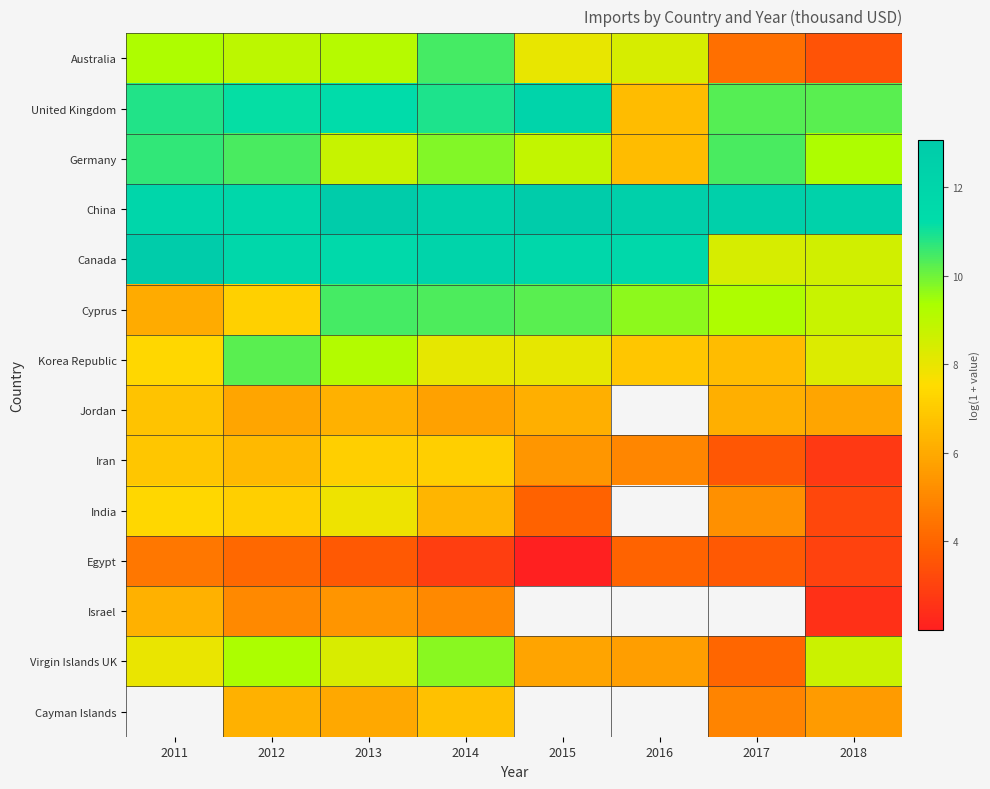

Which series has the widest spread of values?

Australia